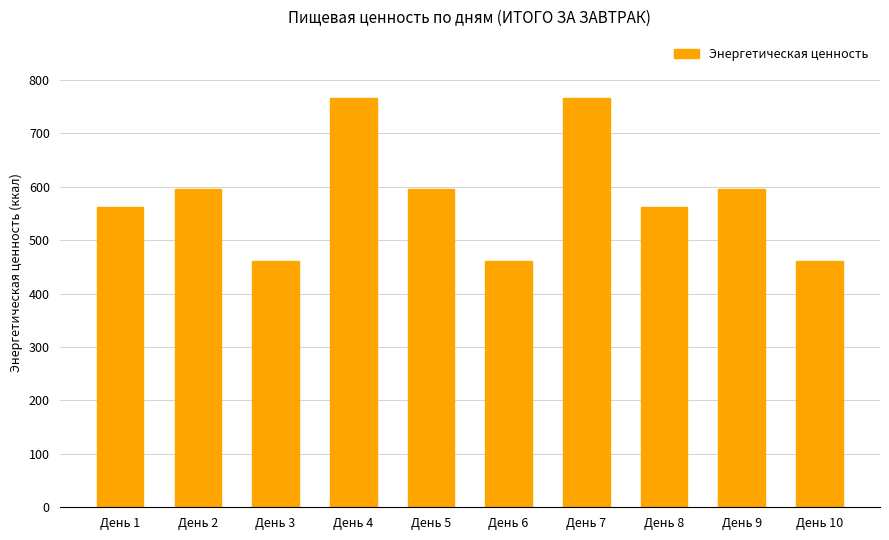

What is the minimum value shown in the chart?

461.9